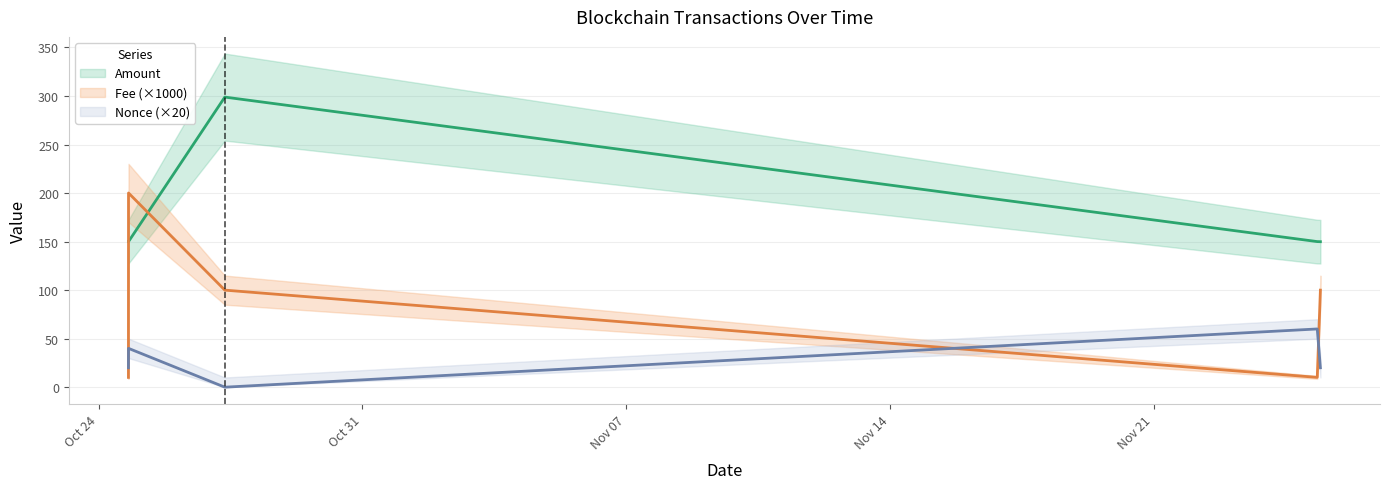

Rank the series by their maximum value, from lowest to highest.

Nonce, Fee, Amount